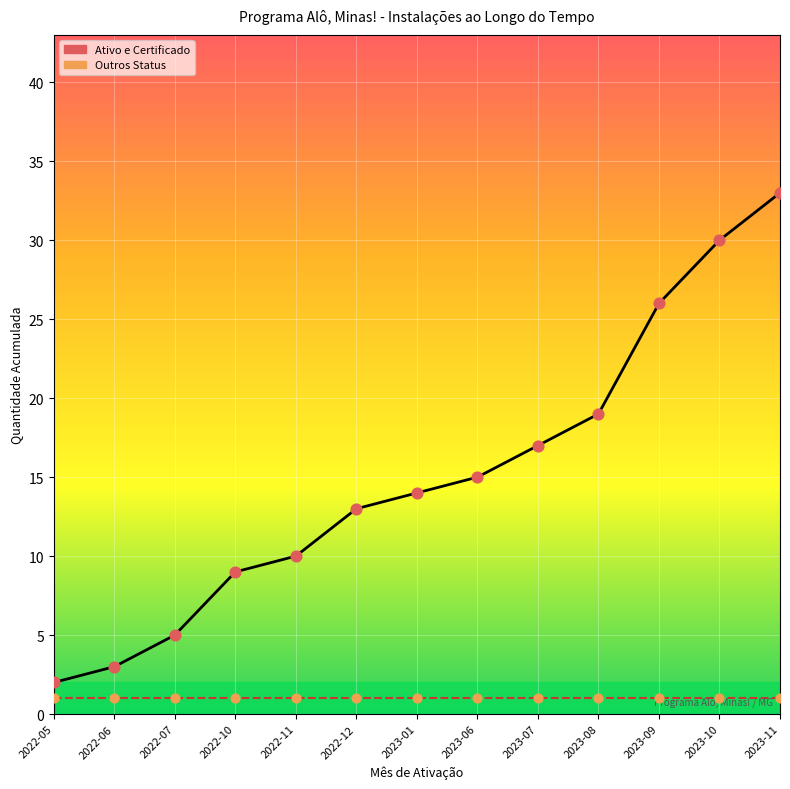

What are all the series names shown in the legend?

Ativo e Certificado, Outros Status